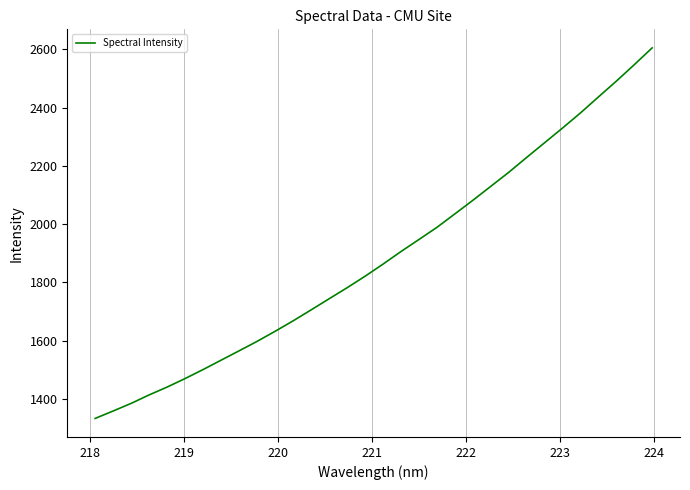

How many values are below 1862?

16